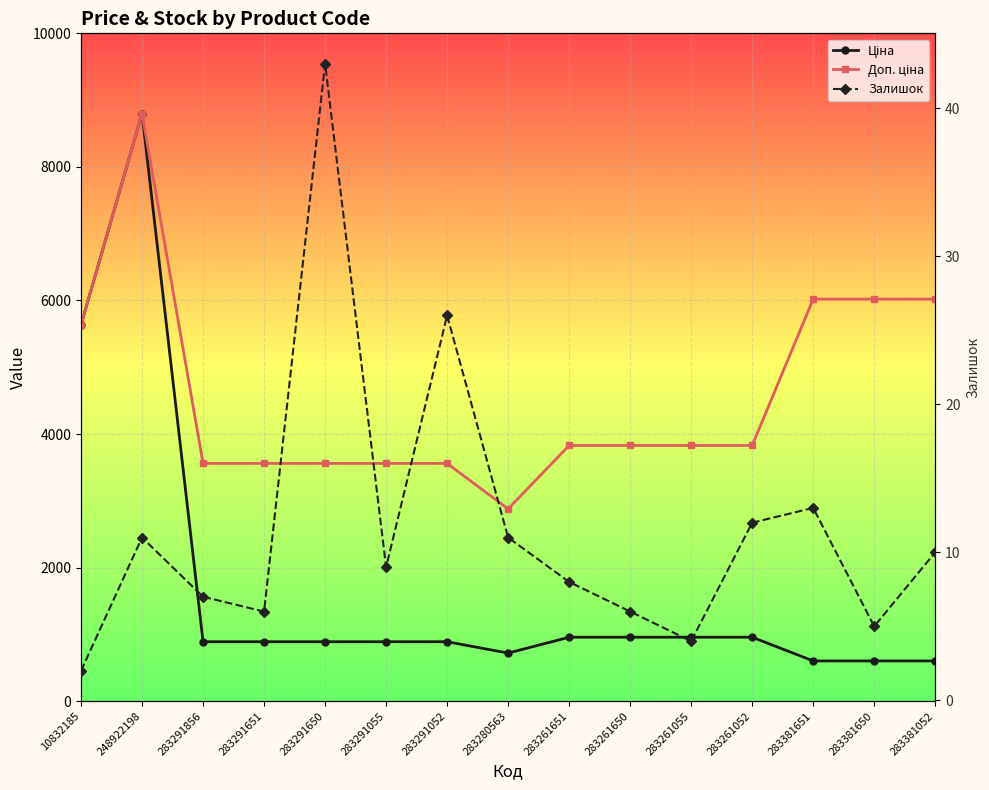

How many data points does each series have?

15